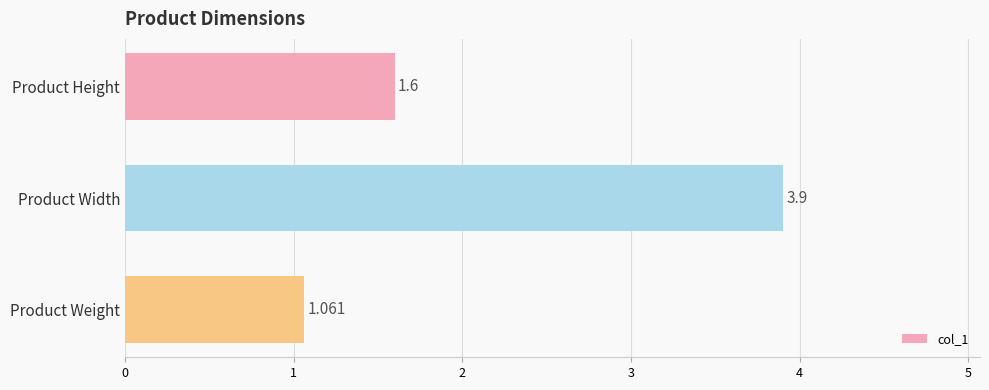

List the labels in order of value, largest first.

Product Width, Product Height, Product Weight